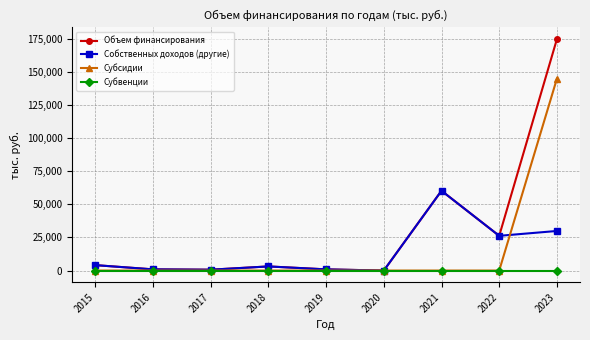

What is the maximum value shown in the chart?

174618.7